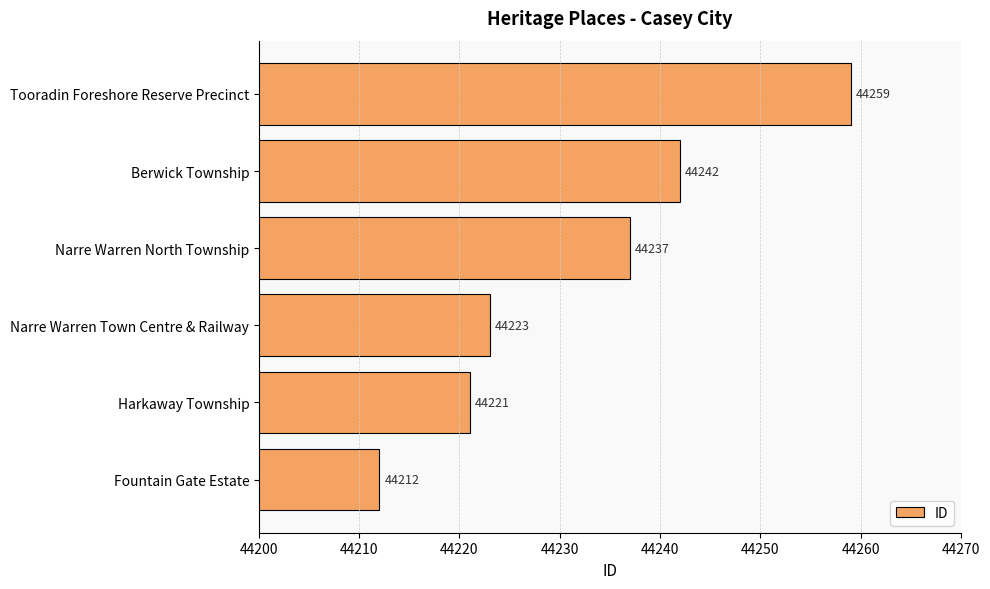

Reading bottom to top, what are all the values shown in this chart?

44212	44221	44223	44237	44242	44259